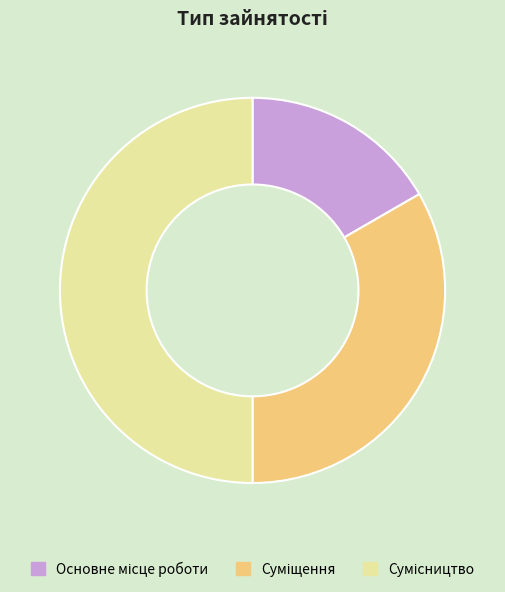

Is it true that Основне місце роботи is 17% of the pie?

True